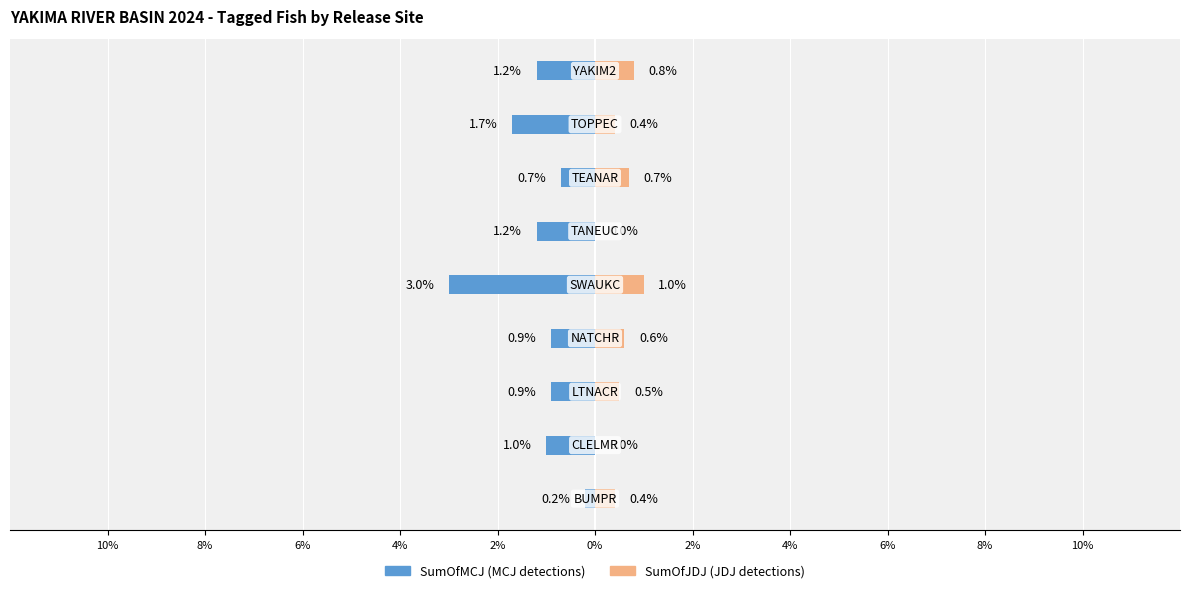

What is the label of the 4th bar from the left?

4%